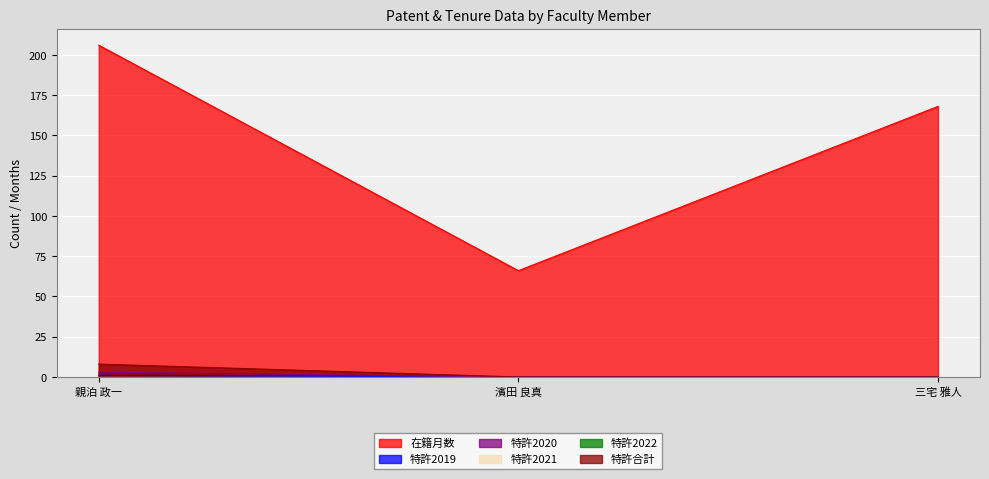

What is the total value across all series at 三宅 雅人?

168